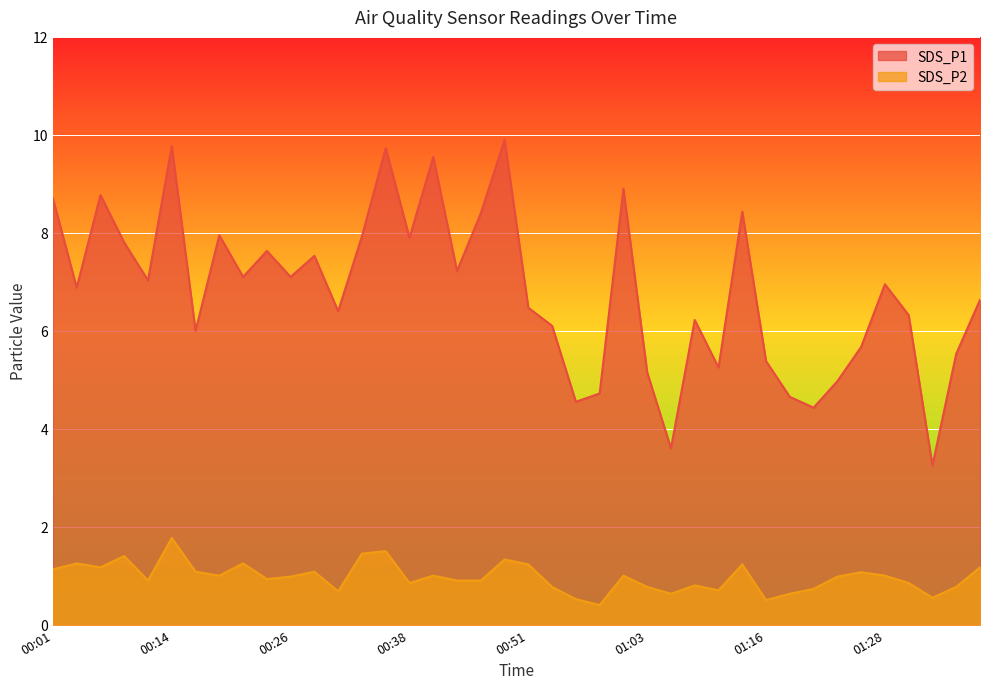

Is it true that SDS_P1 equals 8.8 at 00:06?

True